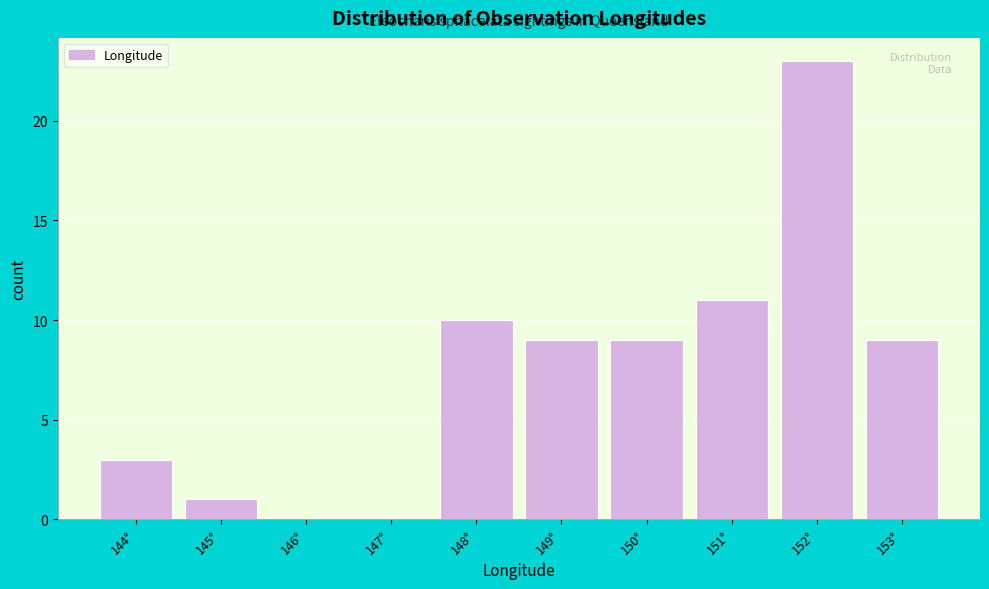

Reading left to right, extract all data points from this chart.

144°=3	145°=1	146°=0	147°=0	148°=10	149°=9	150°=9	151°=11	152°=23	153°=9